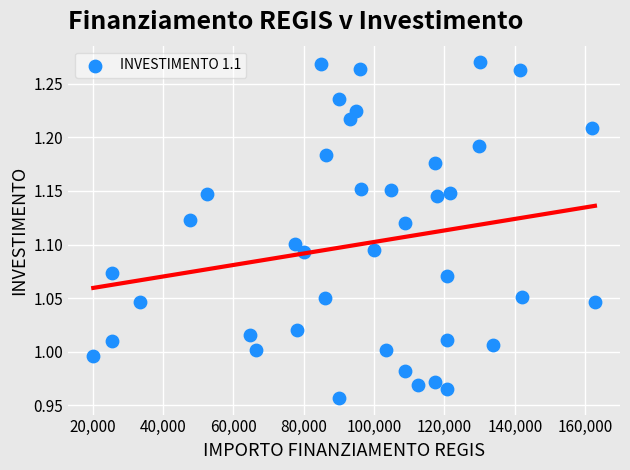

What is the range of X values (max minus min)?

142668.0